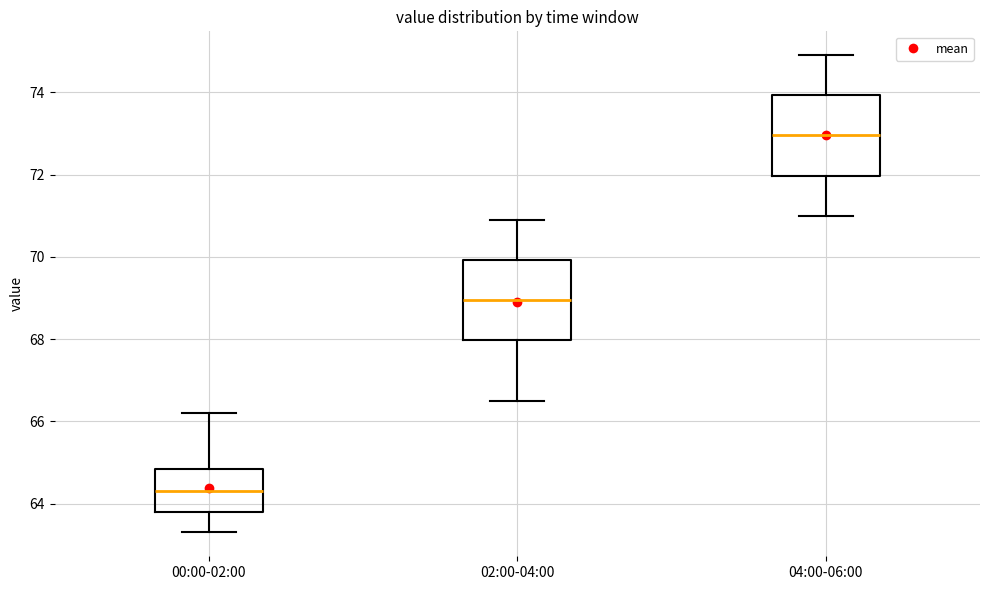

Reading left to right, read every box against the y-axis: the position of its median line, the range the box covers, and the ends of its whiskers. The values are not printed on the chart, so give them approximately, as read against the axis.

00:00-02:00: median 64.4, box 63.8 to 64.8, whiskers 63.4 to 66.2
02:00-04:00: median 69.0, box 68.0 to 70.0, whiskers 66.6 to 71.0
04:00-06:00: median 73.0, box 72.0 to 74.0, whiskers 71.0 to 75.0